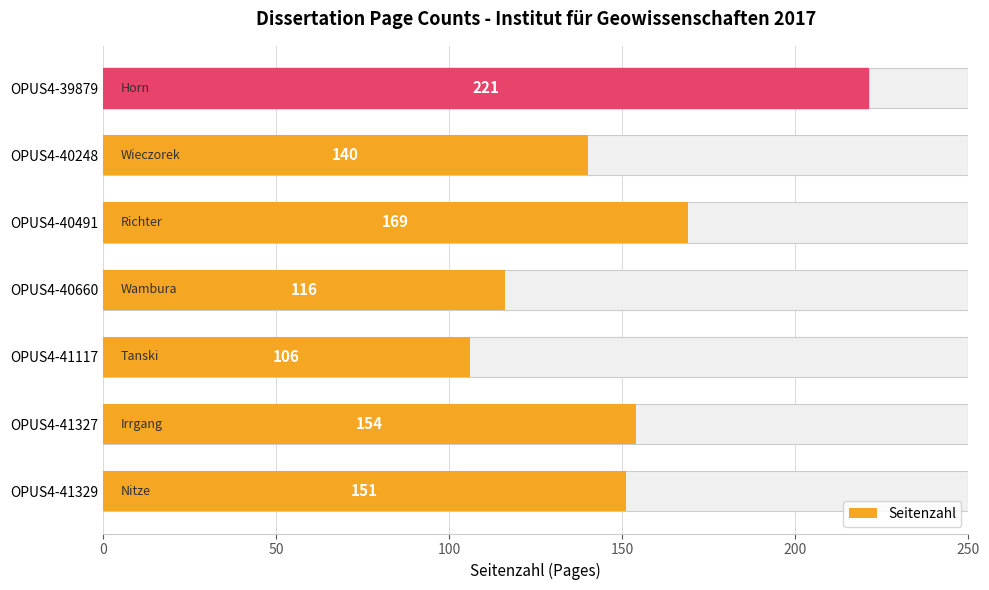

What is the minimum value shown in the chart?

106